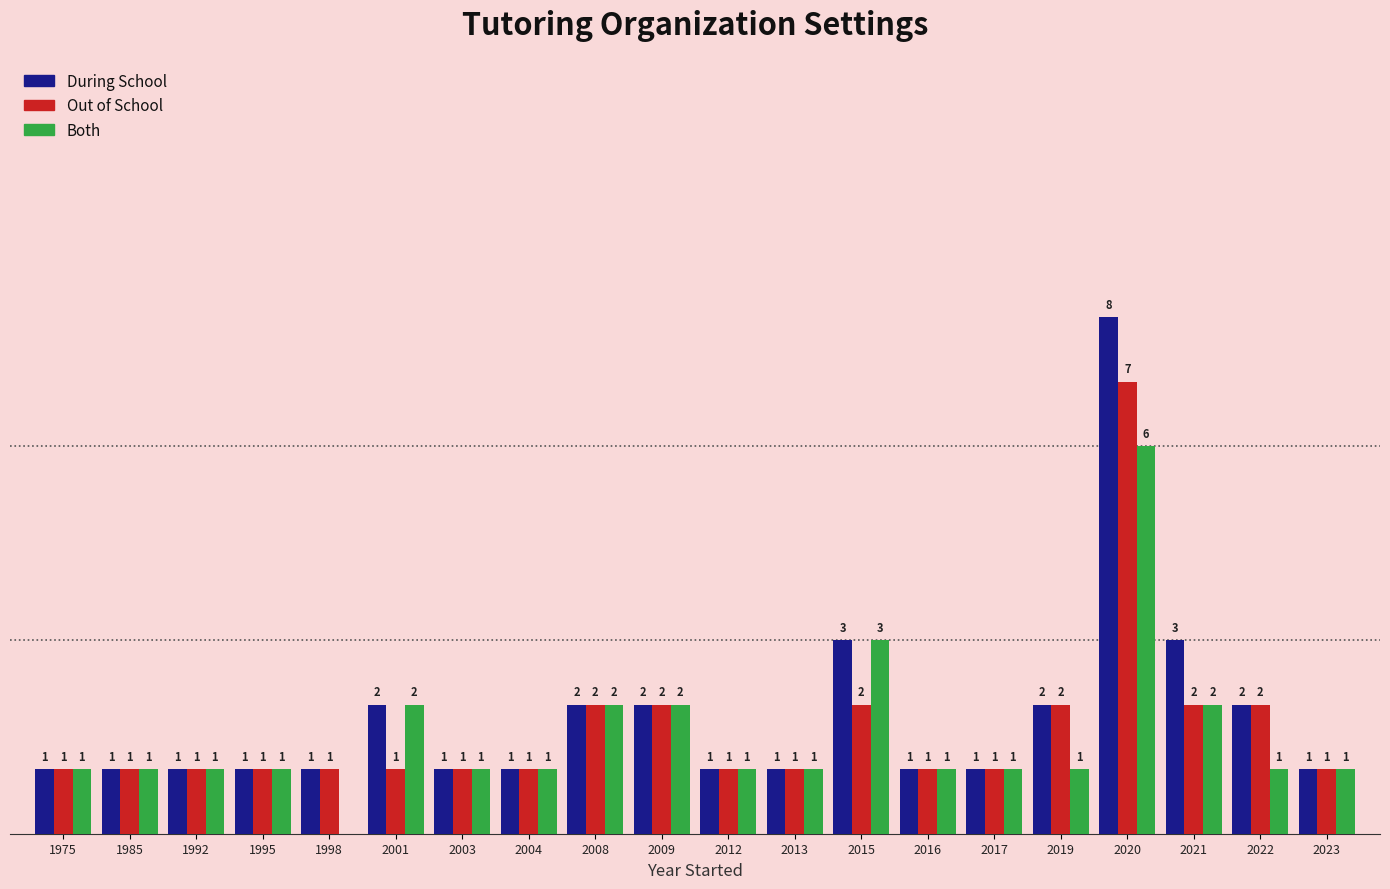

Which series has the largest range (max minus min)?

During School